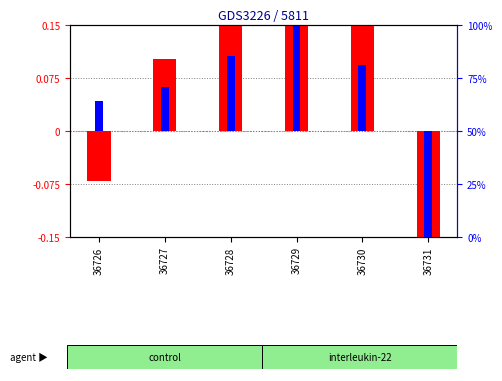

How many data points in log10 ratio are less than 0?

2